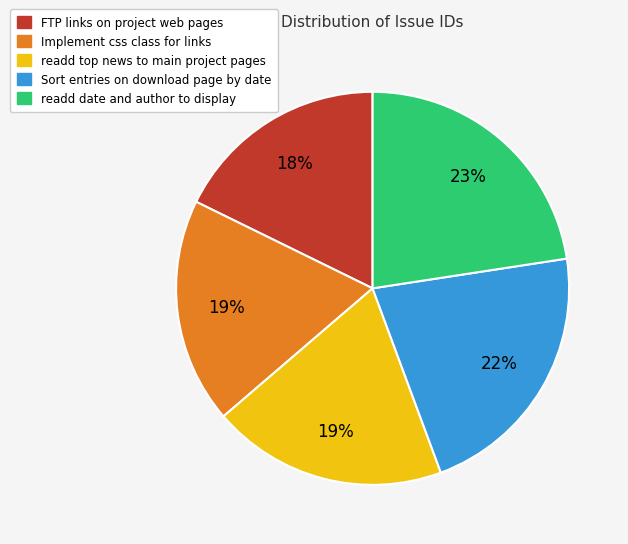

Does Sort entries on download page by date represent more than half of the total?

No